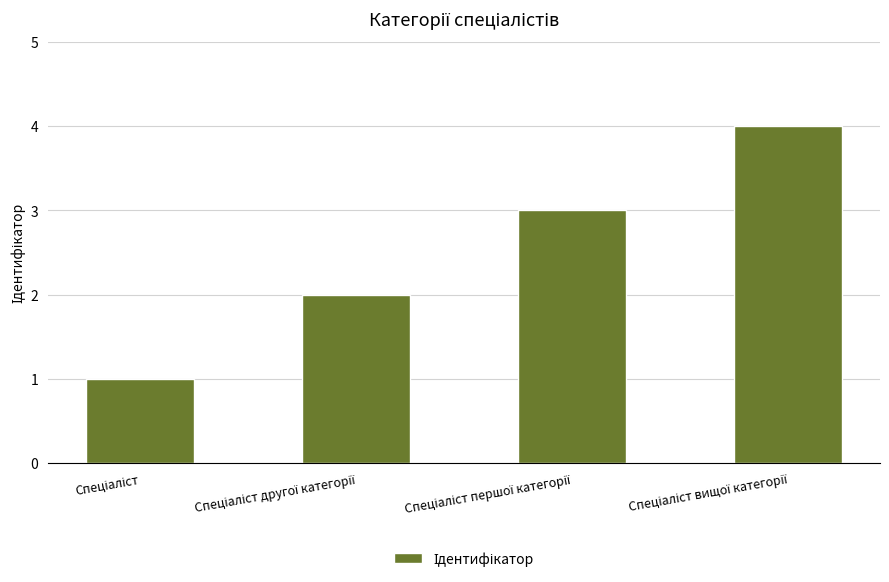

What is the sum of all values?

10